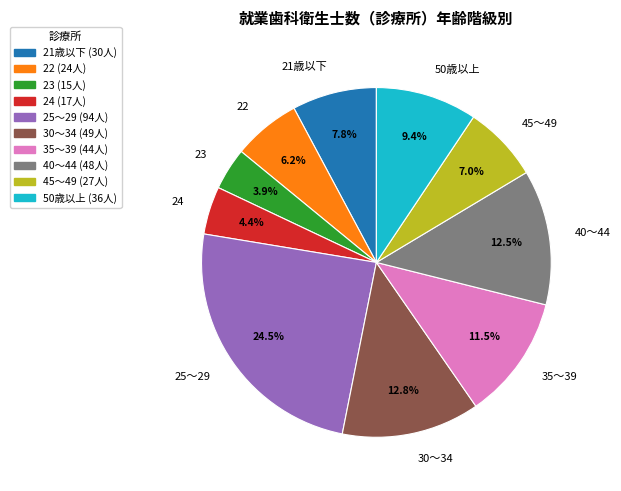

Between 30～34 and 24, which is larger?

30～34